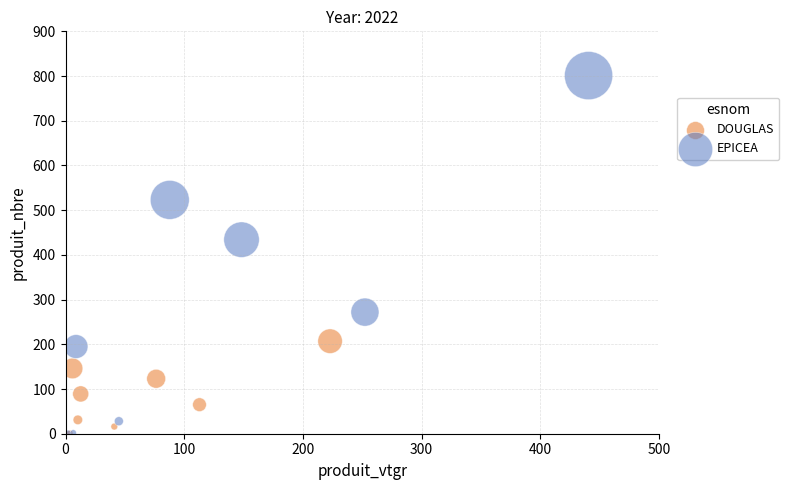

What are all the series names shown in the legend?

DOUGLAS, EPICEA